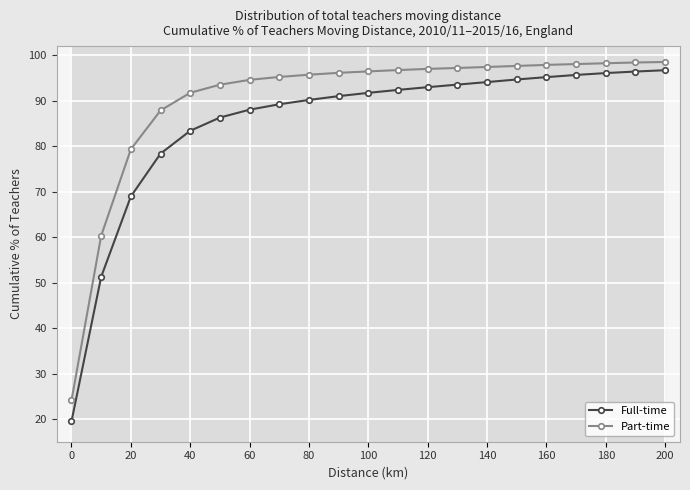

What is the highest value of the Full-time series?

96.7